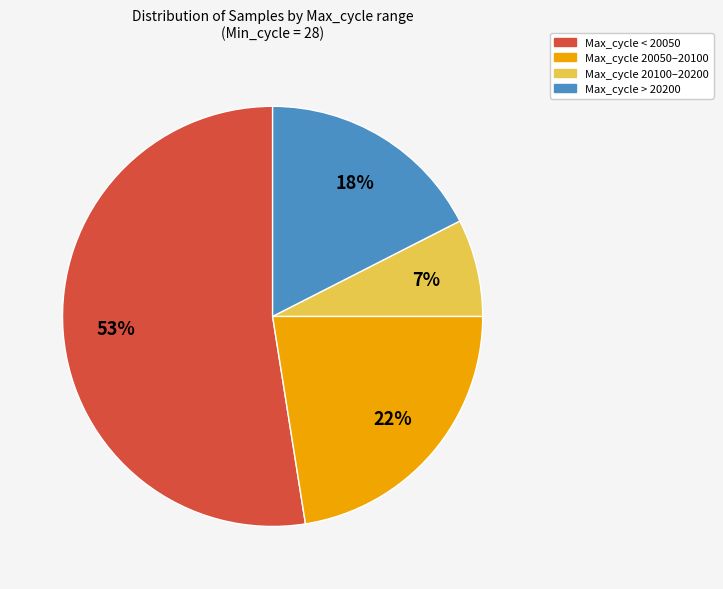

Does any single category account for the majority?

Yes